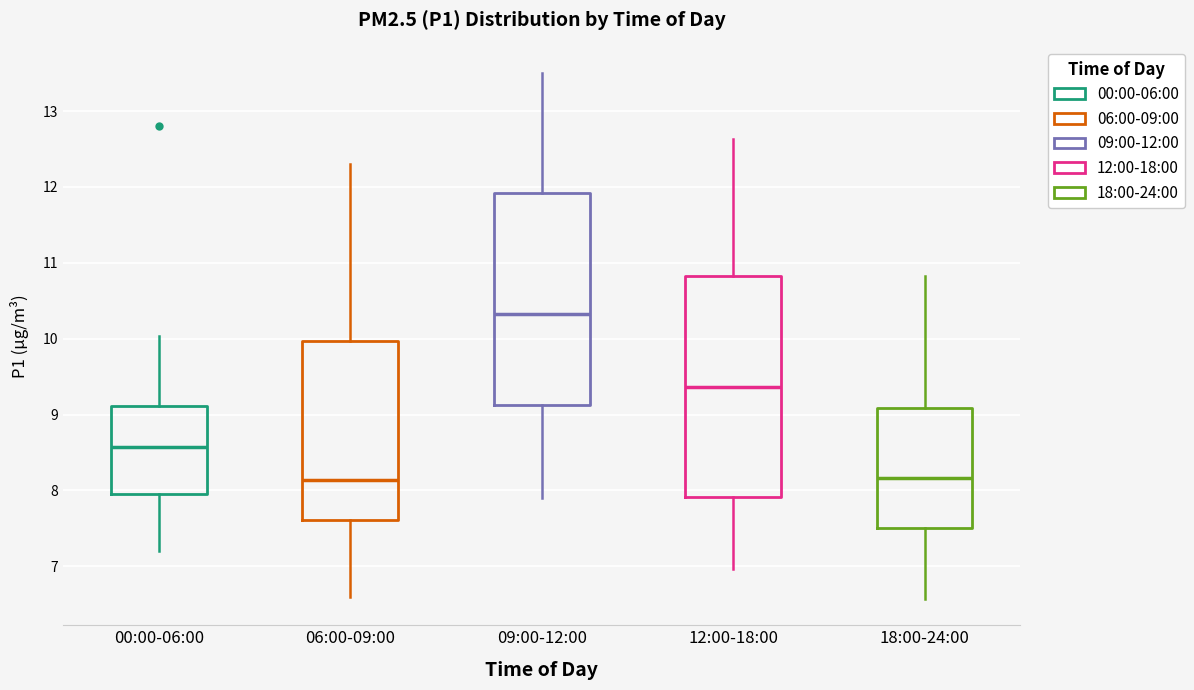

Comparing the boxes themselves (not the whiskers), which one is the tallest?

12:00-18:00